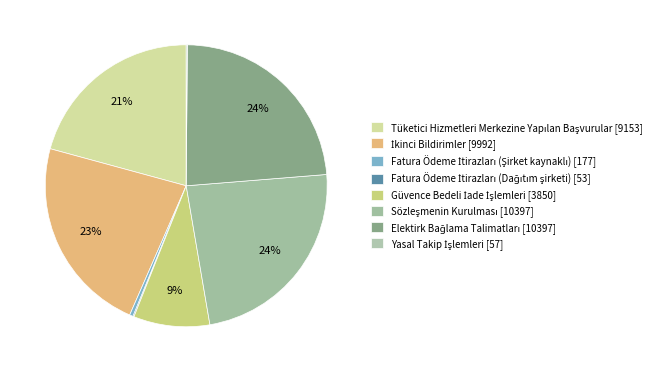

True or false: Elektirk Bağlama Talimatları accounts for 32% of the total.

False